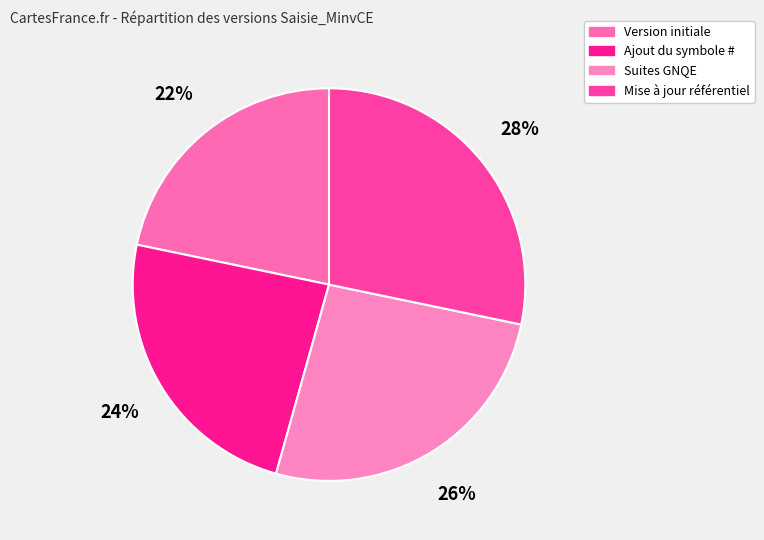

How many segments does this pie chart have?

4